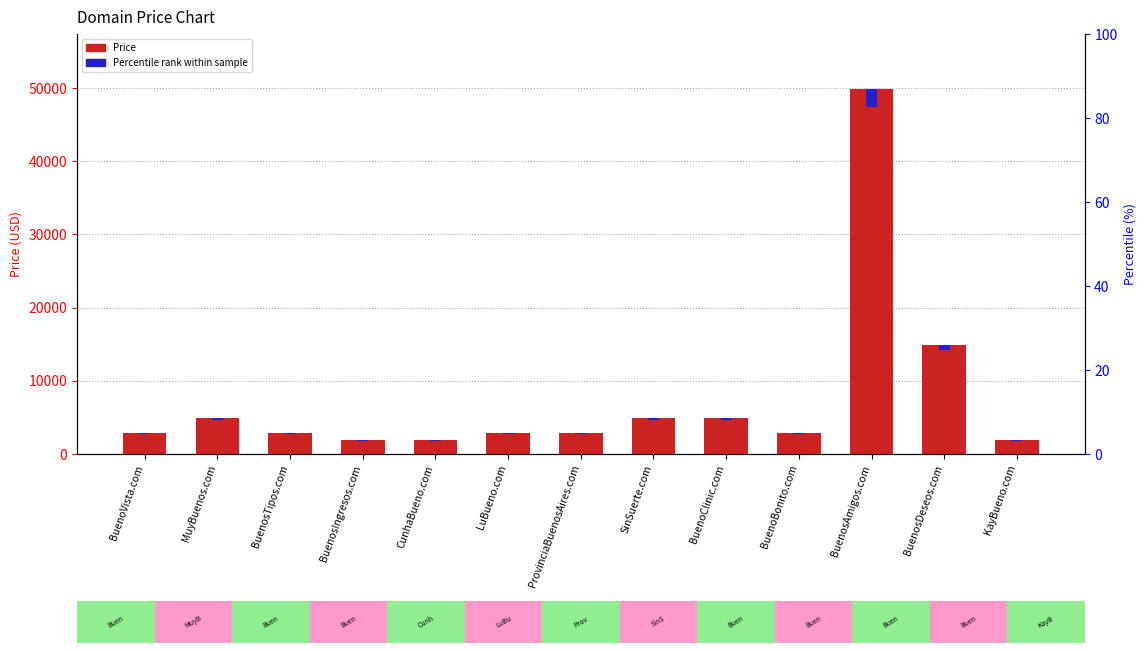

True or false: Price has a value of 2888.0 at LuBueno.com.

True